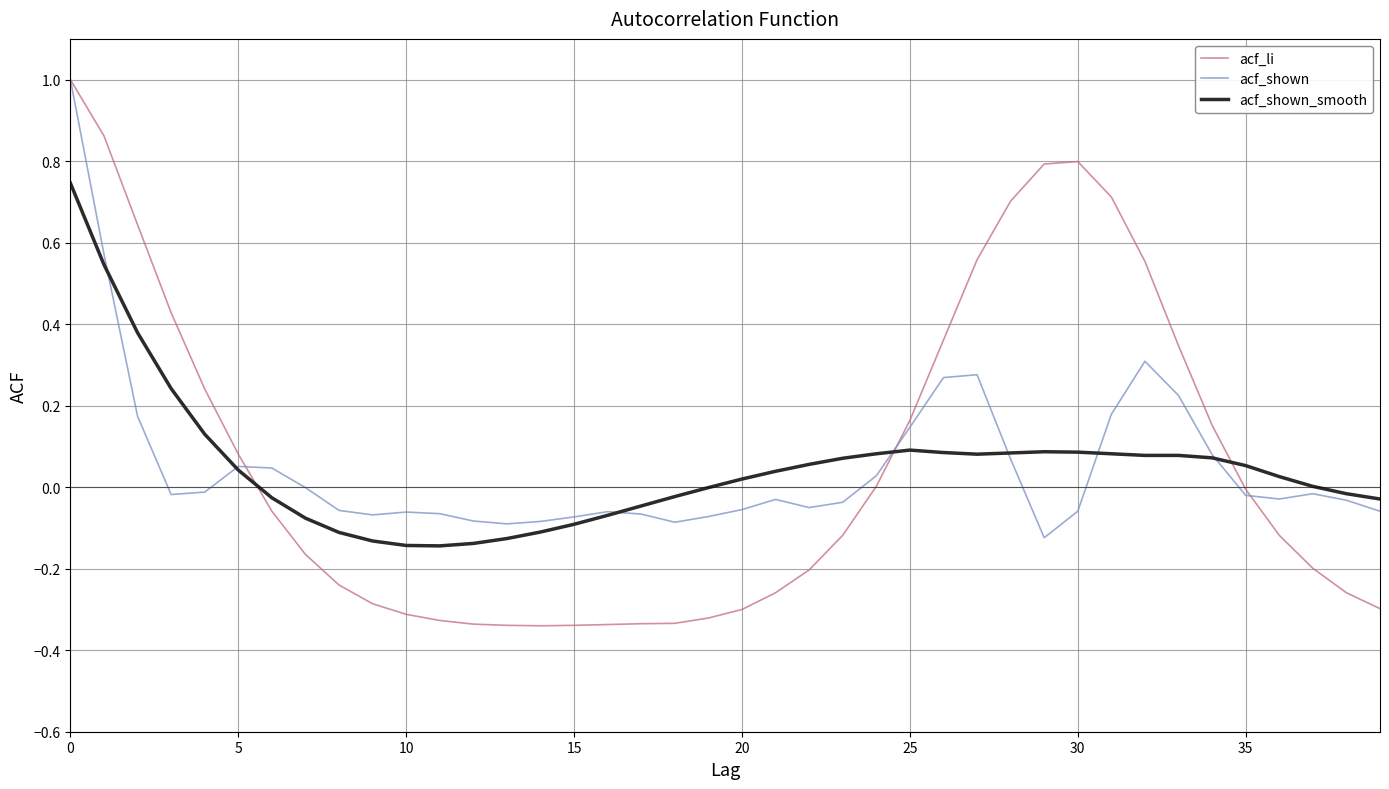

What is the difference between the maximum and minimum values in the acf_li series?

1.3